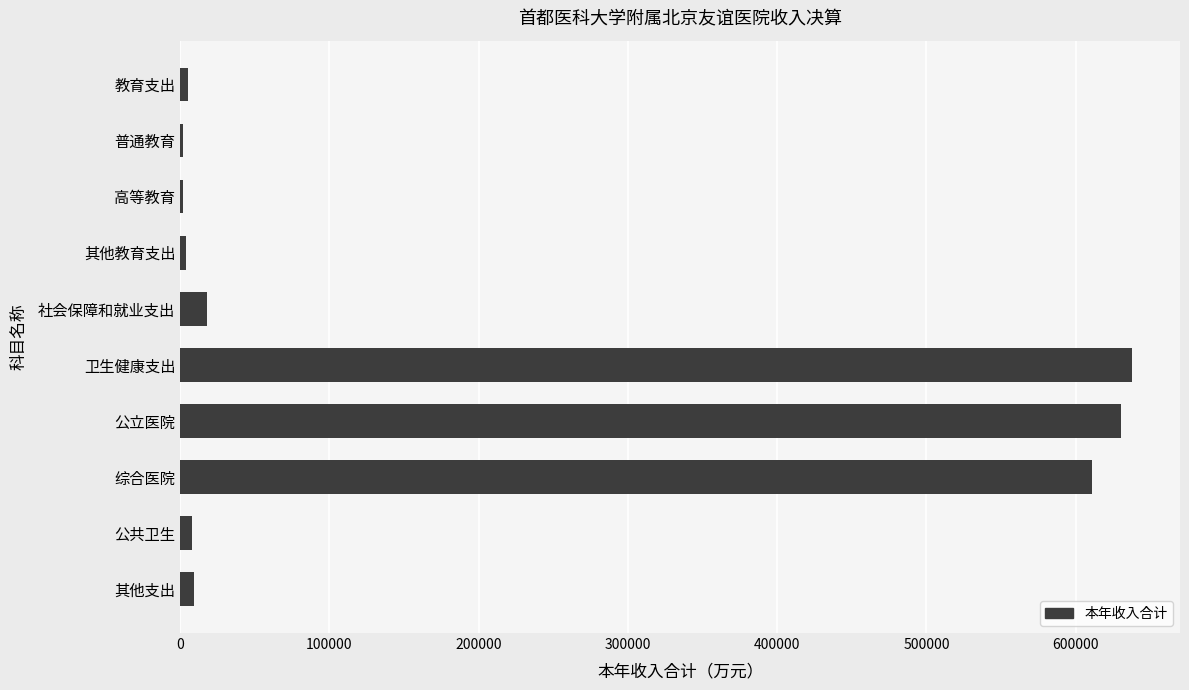

Is it true that the value at 综合医院 is 1089106.6?

False